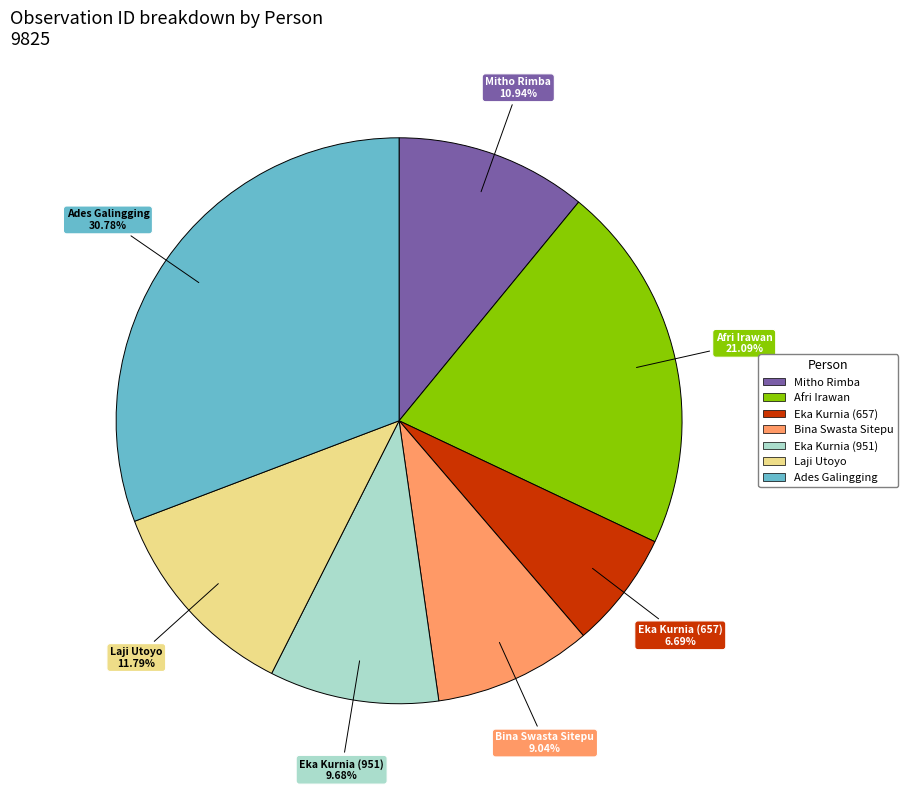

Approximately how many times larger is the value at Laji Utoyo compared to Eka Kurnia (657)?

1.8